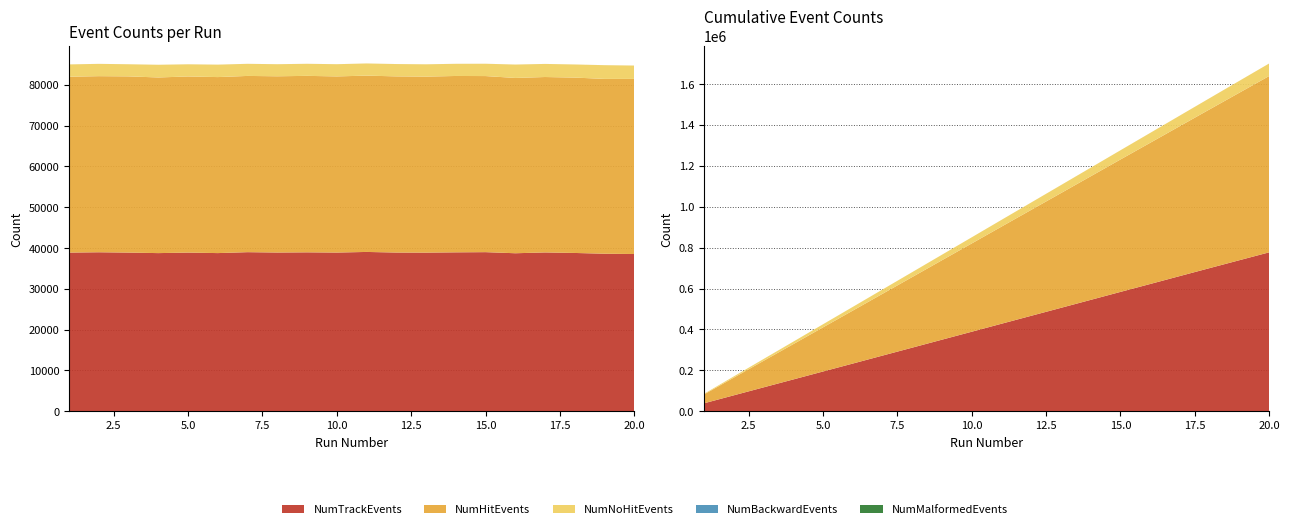

Reading left to right, extract all data points from this chart.

NumHitEvents: 1=43105	2=43164	3=43190	4=43051	5=43167	6=43140	7=43196	8=43198	9=43254	10=43175	11=43215	12=43180	13=43140	14=43228	15=43160	16=42966	17=42995	18=42985	19=42850	20=42921
NumTrackEvents: 1=38895	2=38976	3=38895	4=38768	5=38896	6=38772	7=38999	8=38911	9=38957	10=38903	11=39054	12=38906	13=38888	14=38957	15=39002	16=38734	17=38933	18=38803	19=38618	20=38544
NumNoHitEvents: 1=3018	2=3015	3=2973	4=3114	5=2986	6=3052	7=2970	8=2959	9=2961	10=2993	11=2985	12=3022	13=3017	14=2984	15=3022	16=3286	17=3210	18=3217	19=3363	20=3275
NumBackwardEvents: 1=1	2=1	3=1	4=1	5=1	6=1	7=1	8=1	9=1	10=1	11=1	12=1	13=1	14=1	15=1	16=1	17=1	18=1	19=1	20=1
NumMalformedEvents: 1=0	2=0	3=0	4=0	5=0	6=0	7=0	8=0	9=0	10=0	11=0	12=0	13=0	14=0	15=0	16=0	17=0	18=0	19=0	20=0